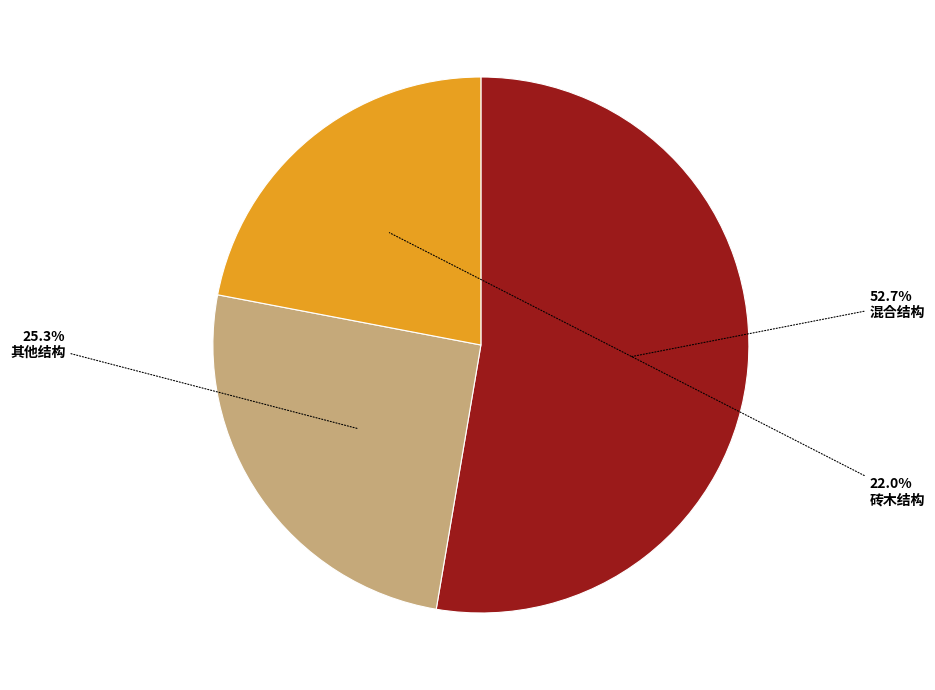

To the nearest percent, what is the difference between the largest and smallest slice percentages?

31%